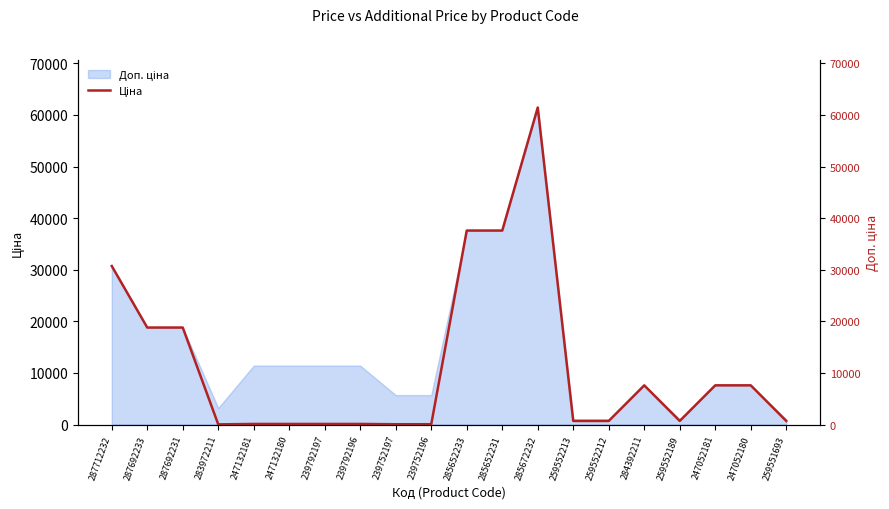

What is the label of the 11th point from the left?

285652233